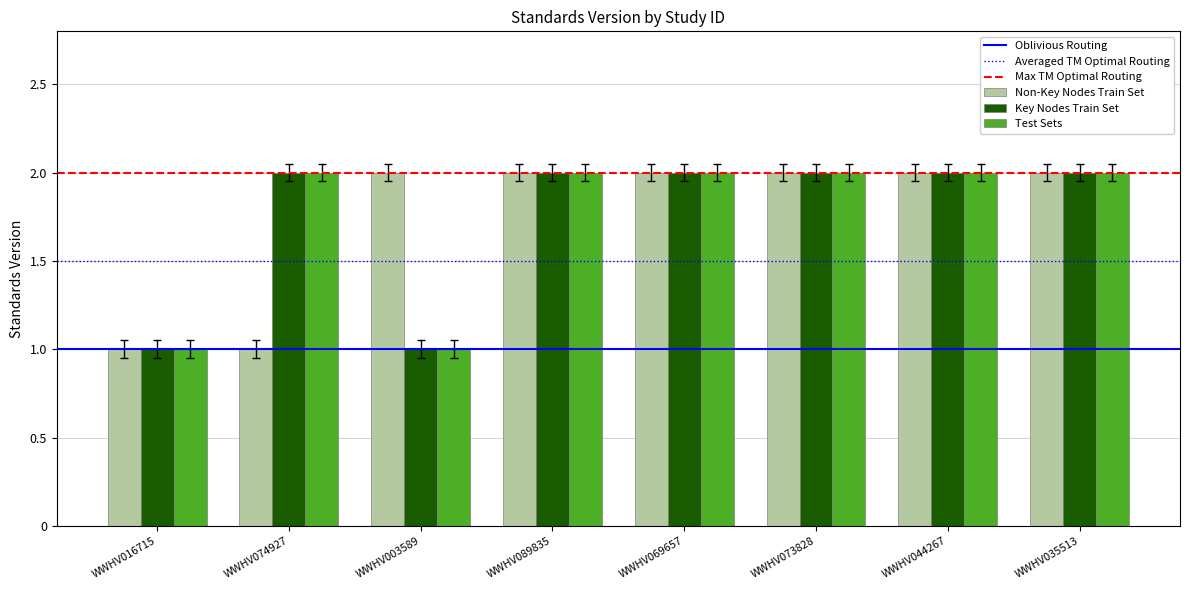

How many distinct data groups are displayed?

3